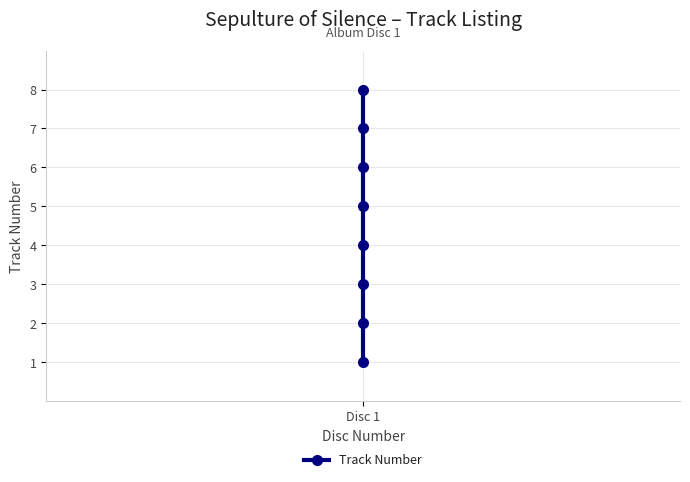

What is the sum of all values?

36